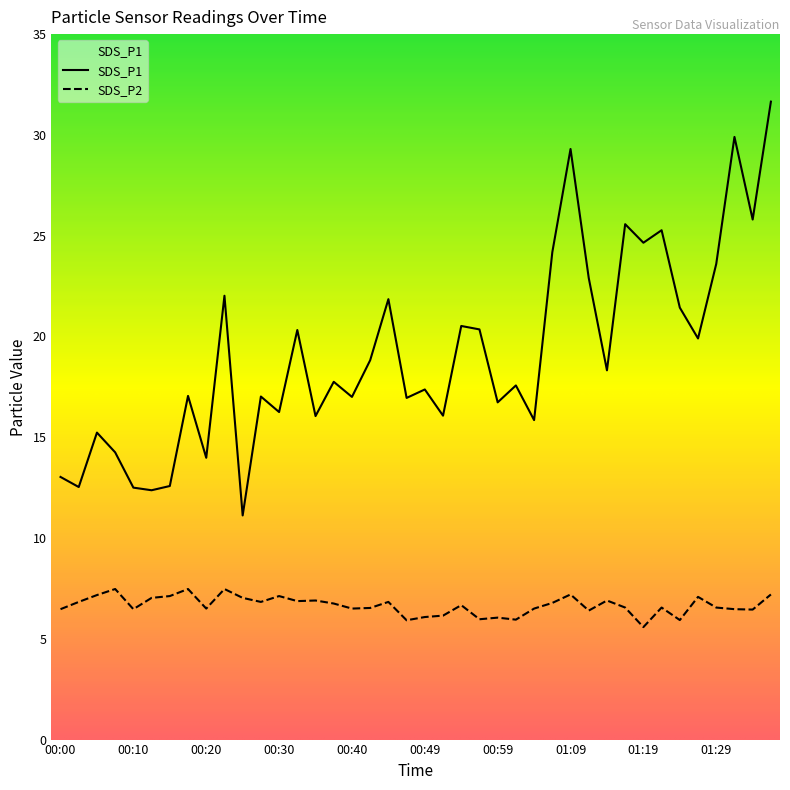

Rank the series at 01:02 from lowest to highest value.

SDS_P2, SDS_P1